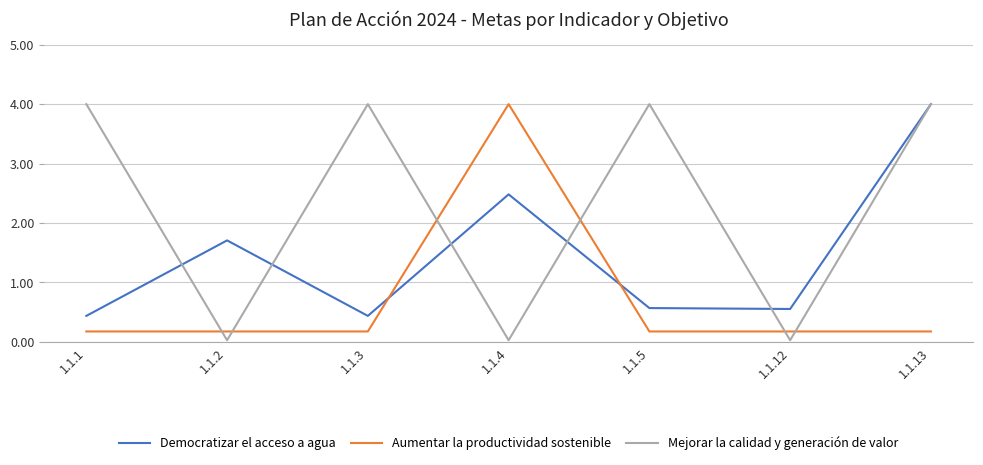

Is it true that Democratizar el acceso a agua equals 0.7 at 1.1.1?

False